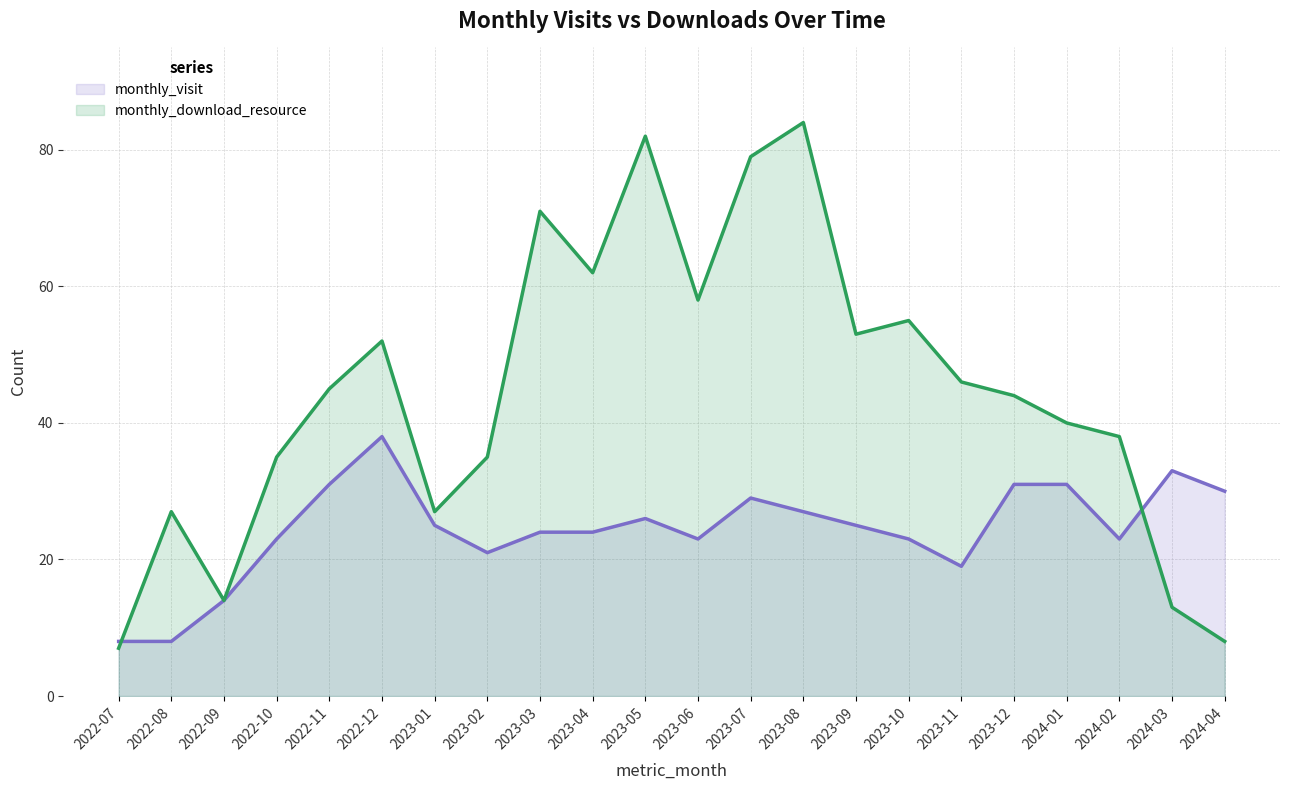

Which series has the widest spread of values?

monthly_download_resource